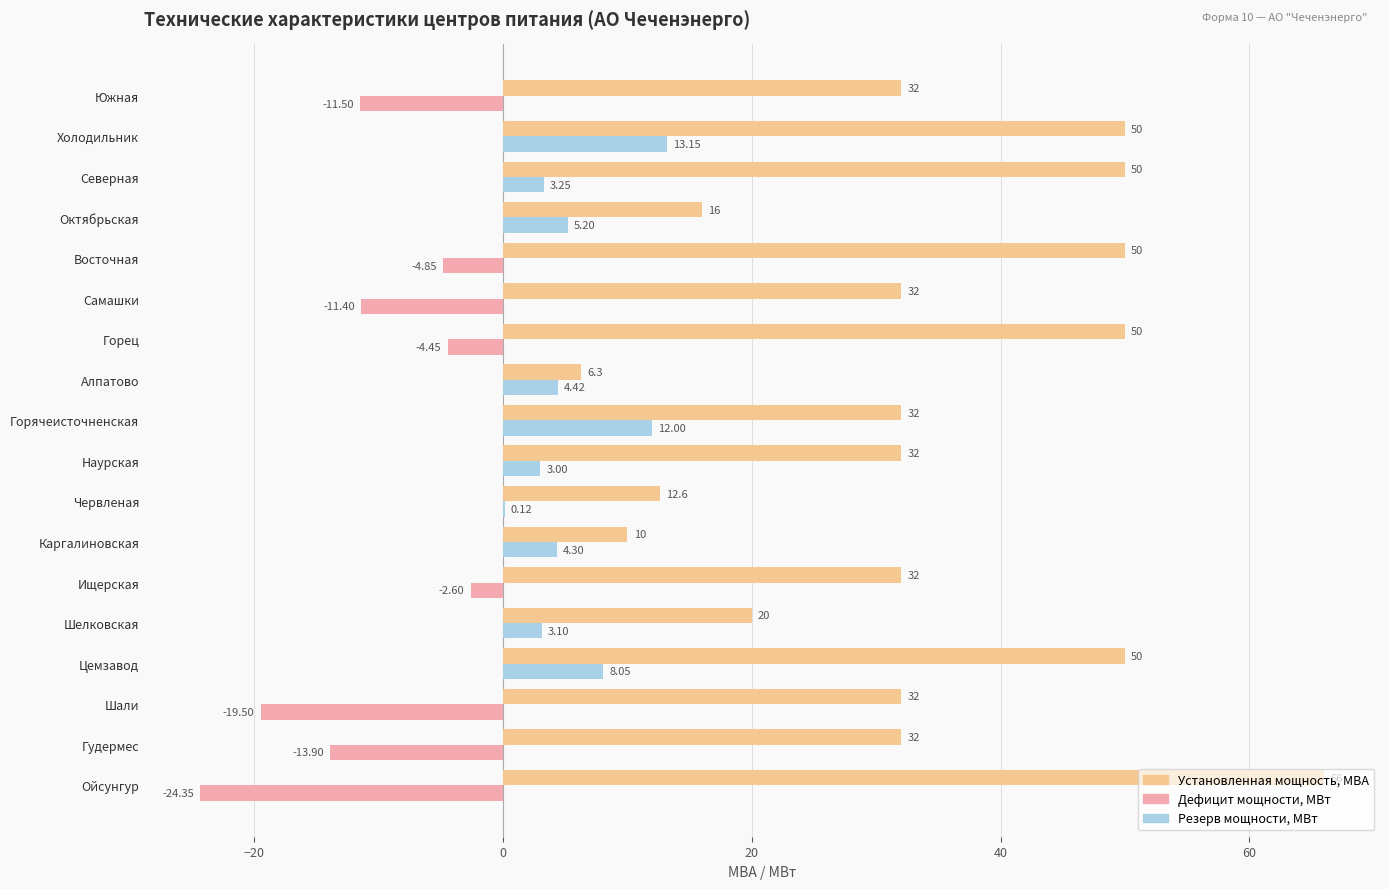

At which category is the sum across all series the highest?

Холодильник